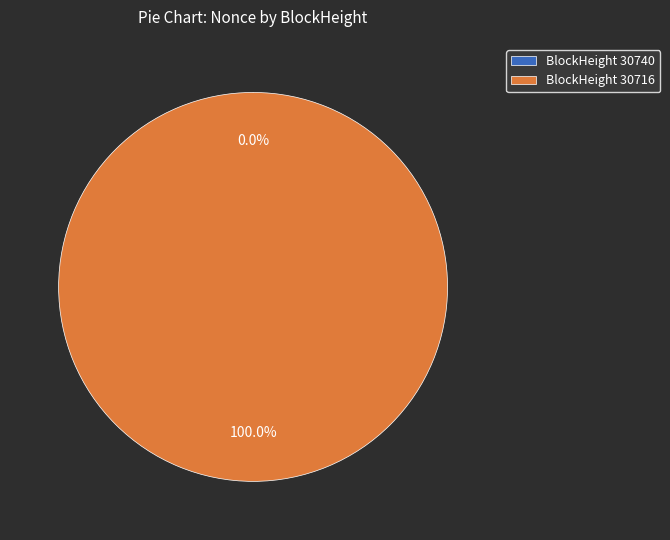

Combined, do 30716 and 30740 account for over 50%?

Yes